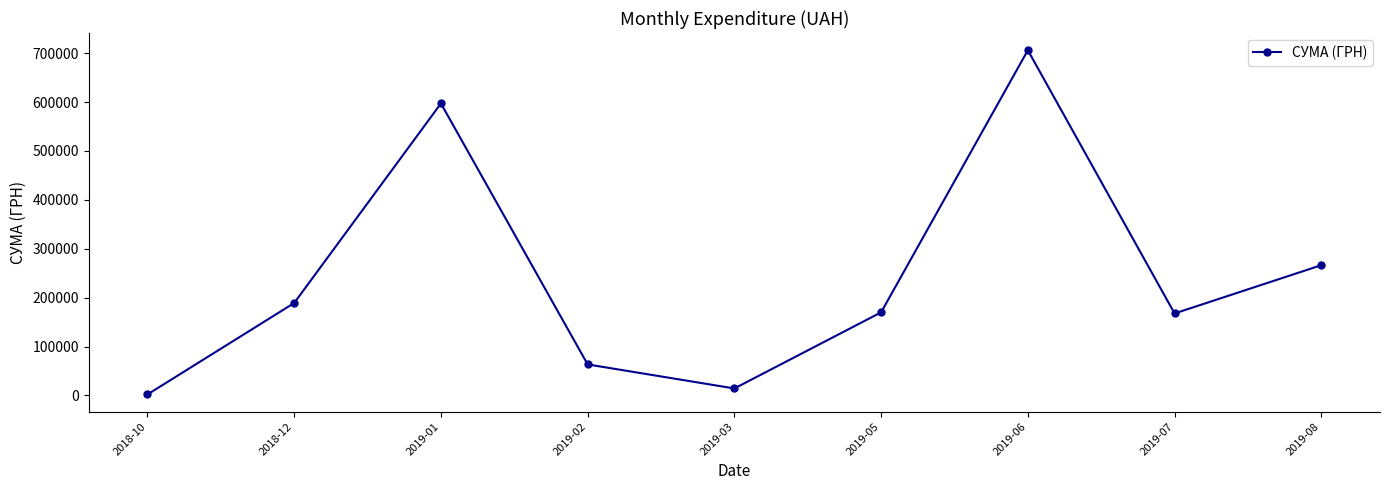

True or false: the data shows 269414.4 at 2019-05.

False